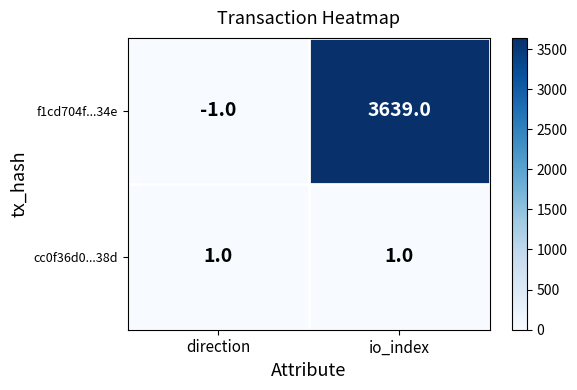

The cc0f36d0...38d series shows 1 at io_index. True or false?

True